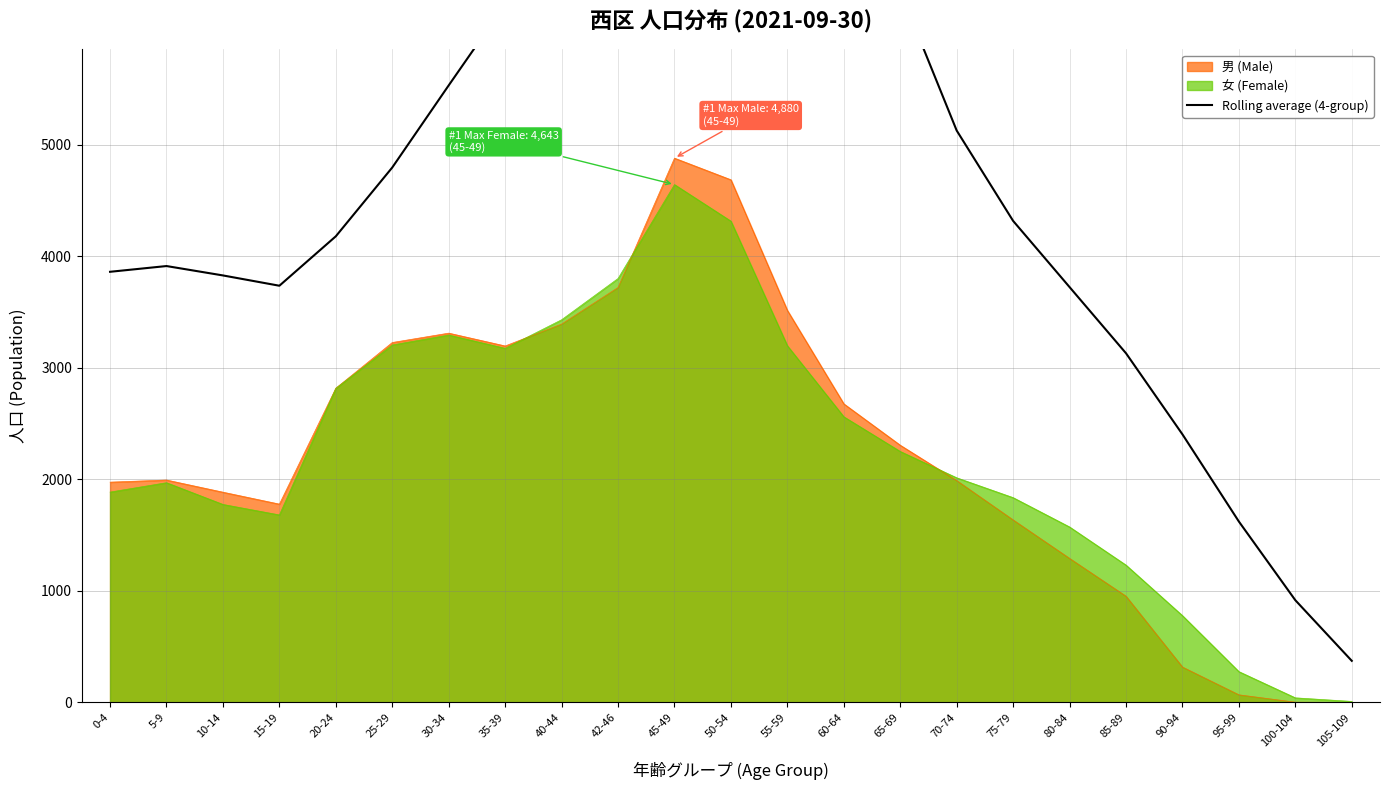

Between 15-19 and 70-74, which is larger?

70-74